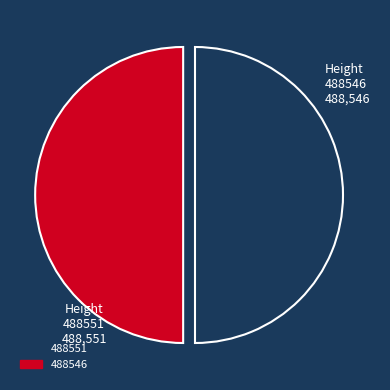

Approximately how many times larger is the value at 488546 compared to 488551?

1.0